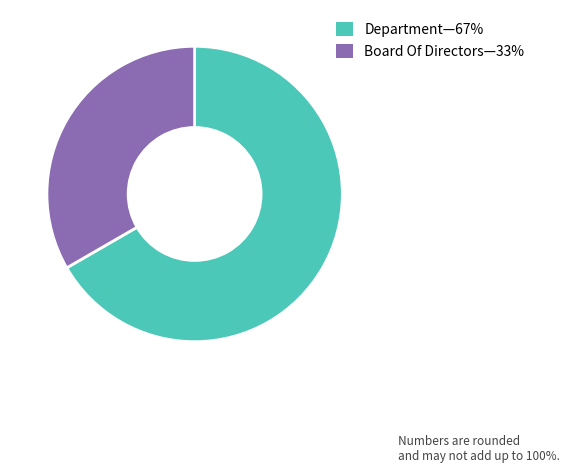

Is it true that Department—67% is 60% of the pie?

False